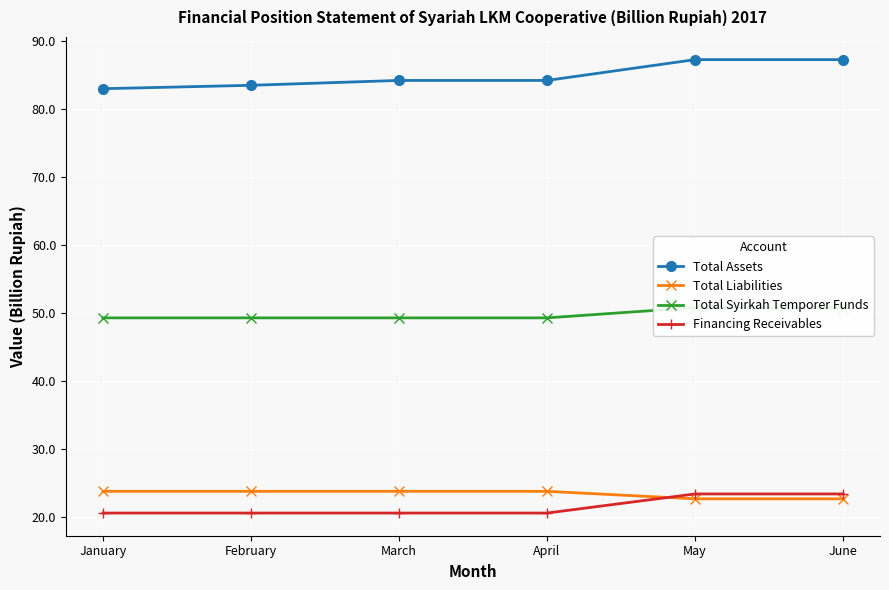

True or false: Financing Receivables has a value of 6.0 at March.

False